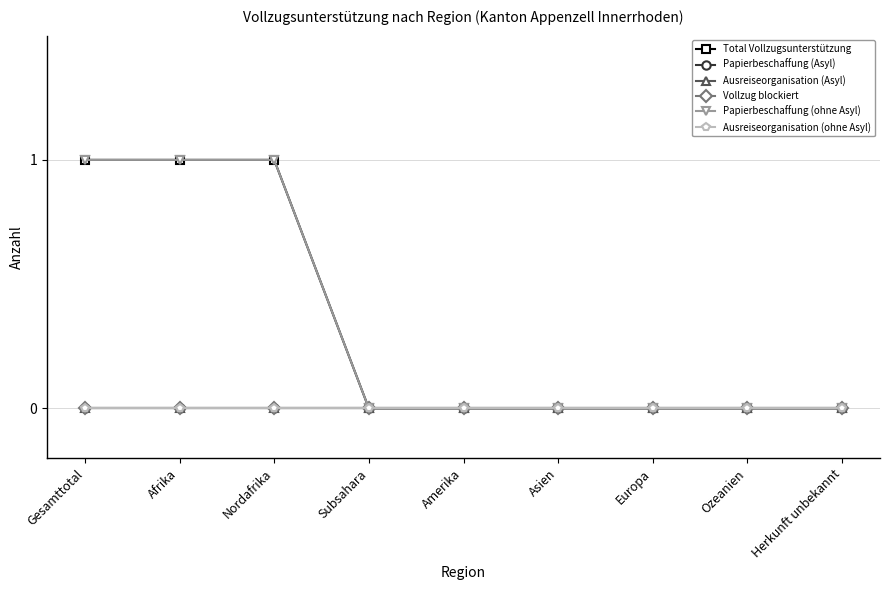

What is the difference between the maximum and minimum values in the Total Vollzugsunterstützung series?

1